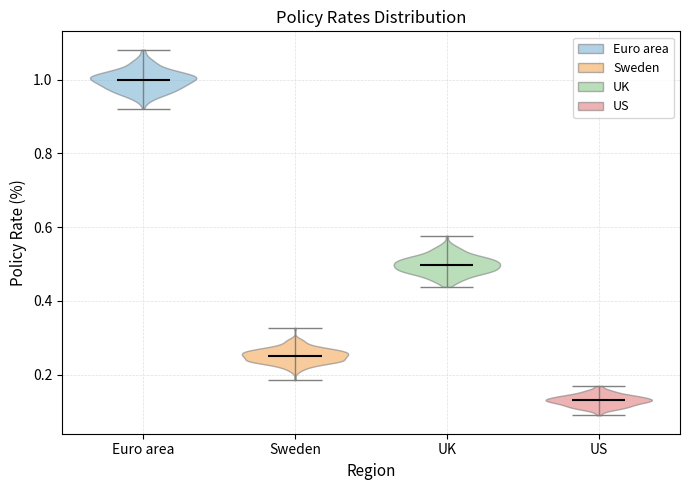

Reading left to right, read every violin against the y-axis: where its median line is, and the lowest and highest points it reaches. The values are not printed on the chart, so give them approximately, as read against the axis.

Euro area: median line 1.00, lowest point 0.92, highest point 1.08
Sweden: median line 0.26, lowest point 0.18, highest point 0.32
UK: median line 0.50, lowest point 0.44, highest point 0.58
US: median line 0.14, lowest point 0.08, highest point 0.16